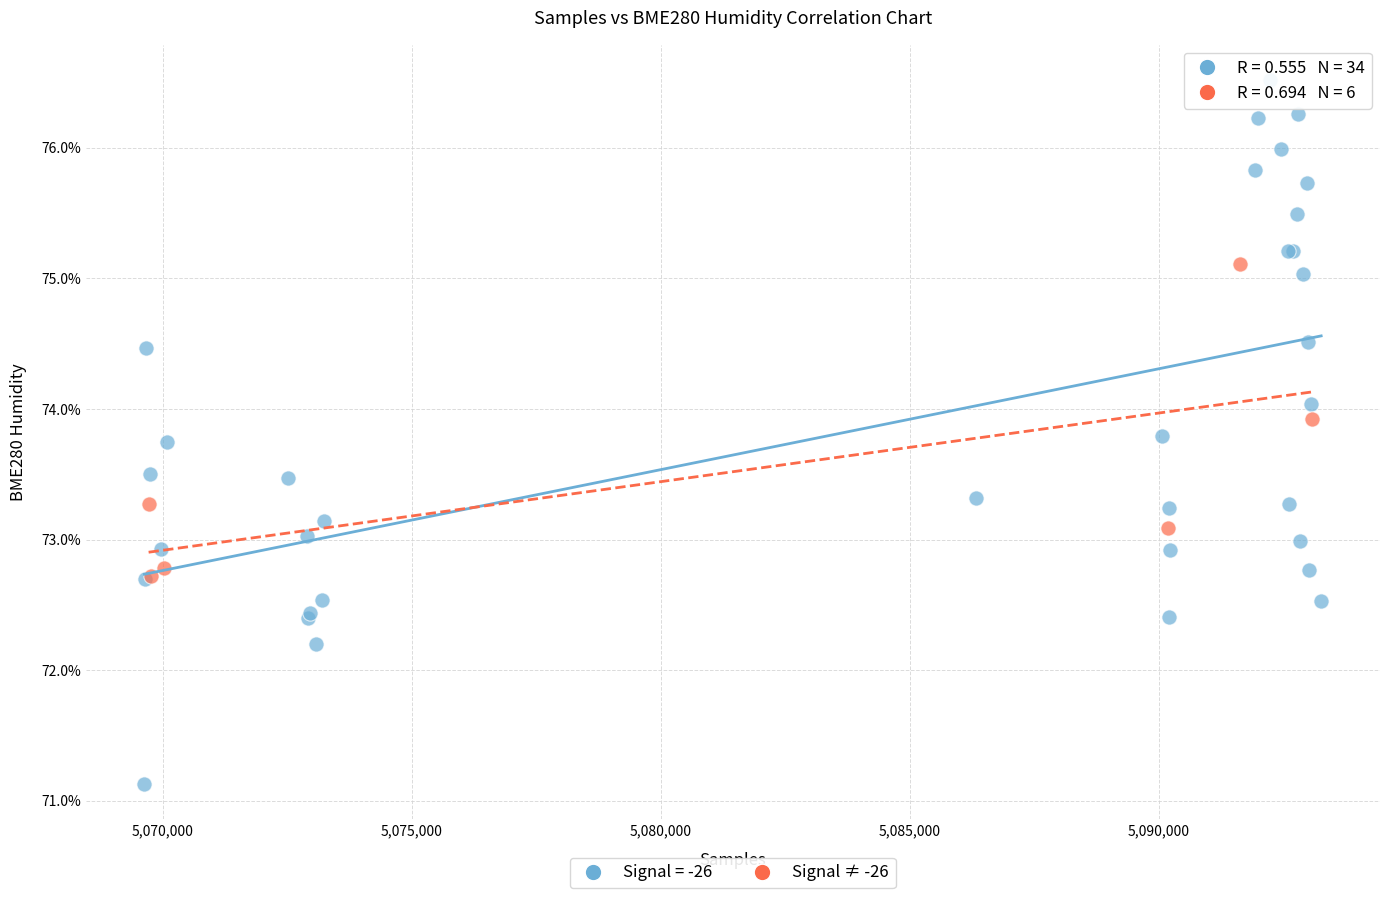

Which series contains the lowest Y value?

Signal = -26